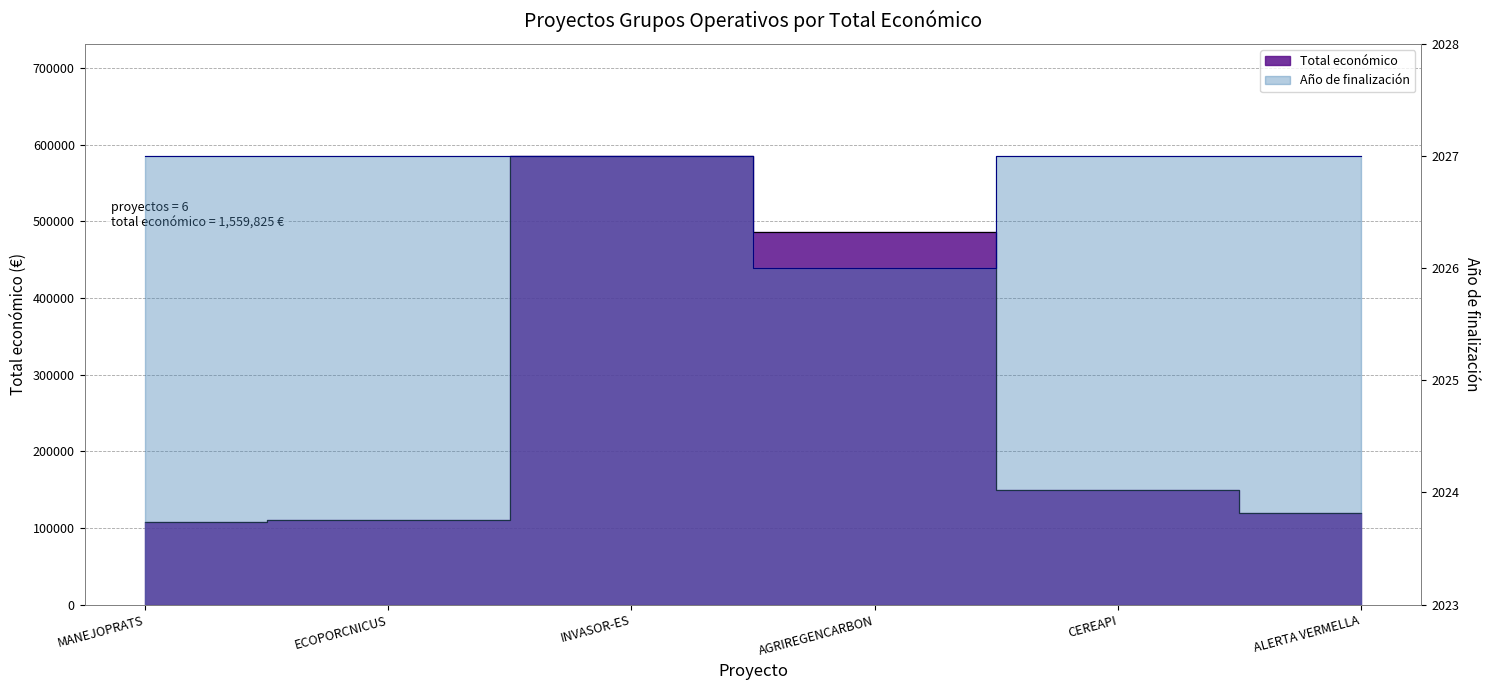

At which label is the value closest to 346450?

AGRIREGENCARBON